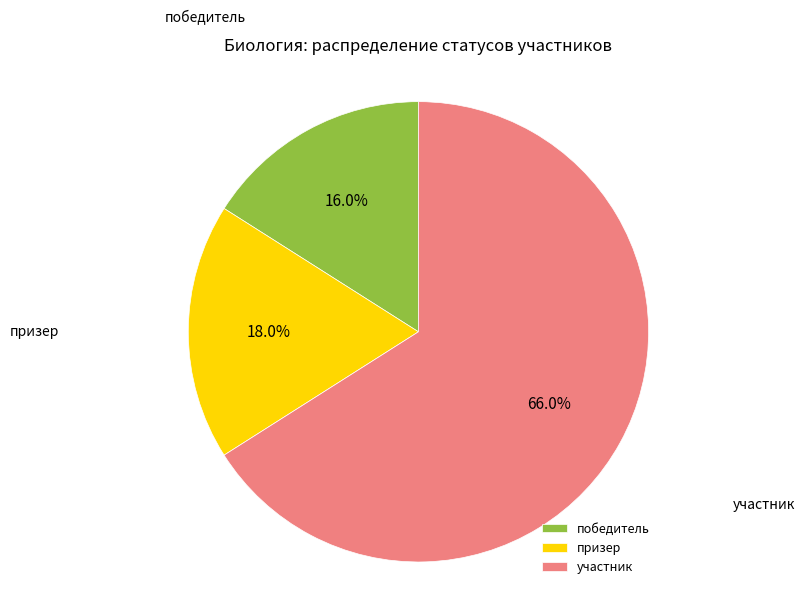

To the nearest percent, what is the difference between the участник and победитель slice percentages?

50%